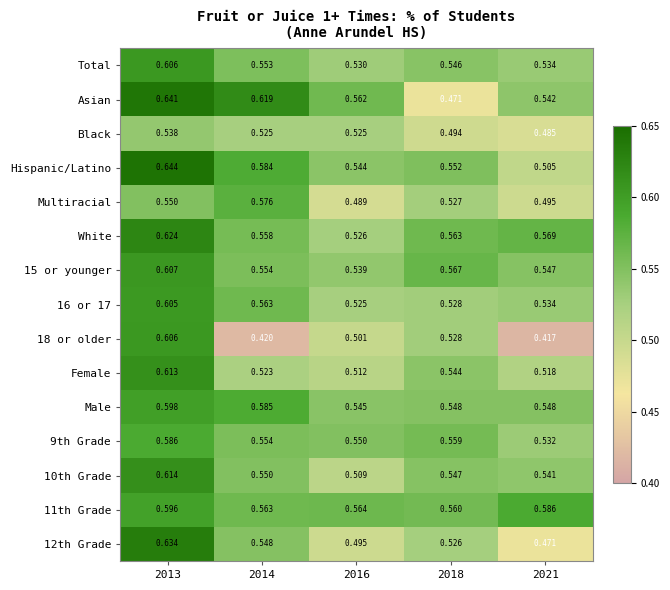

At how many categories does at least one series exceed 0?

5